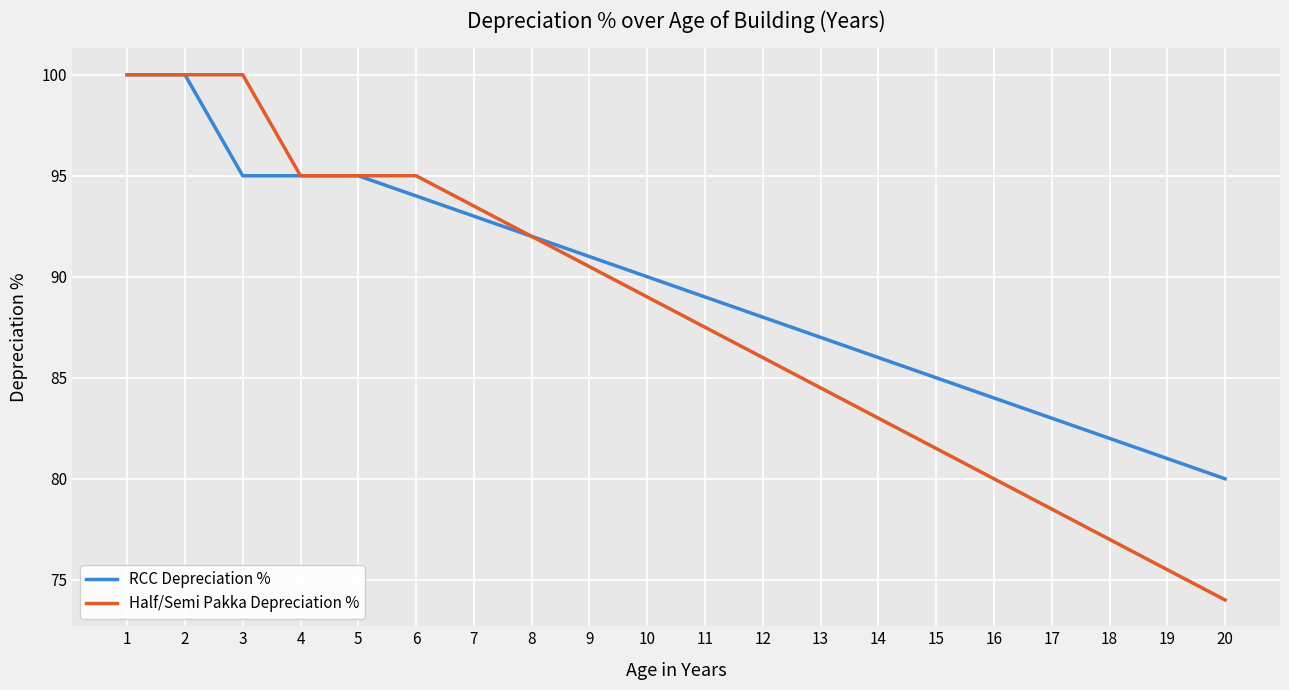

Where is RCC Depreciation % nearest to the value 90?

10